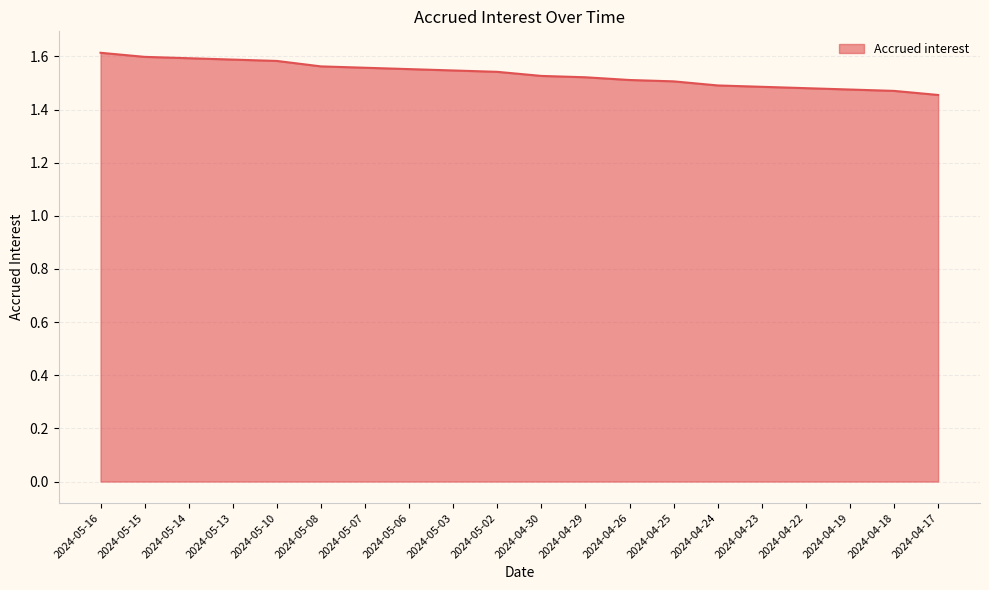

Approximately how many times larger is the value at 2024-04-24 compared to 2024-04-26?

1.0